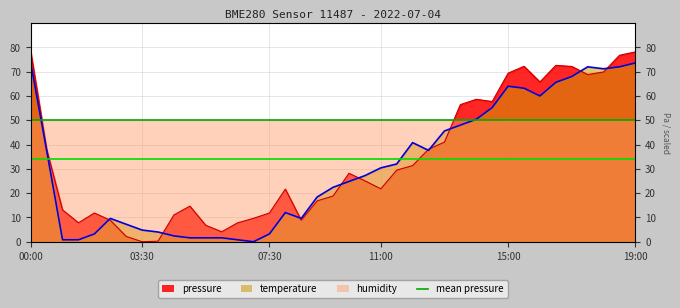

Is the value of pressure at 11:00 greater than the value of temperature at 08:00?

Yes